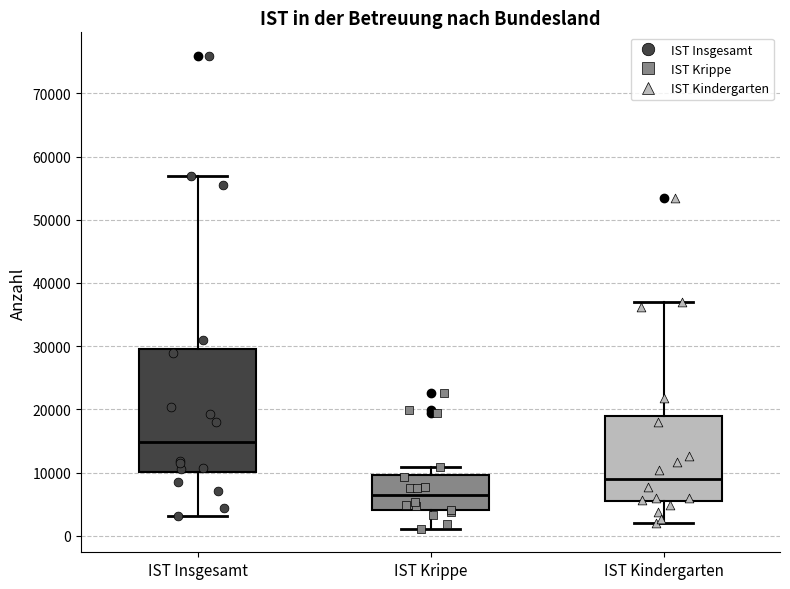

Which box has the highest median line?

IST Insgesamt